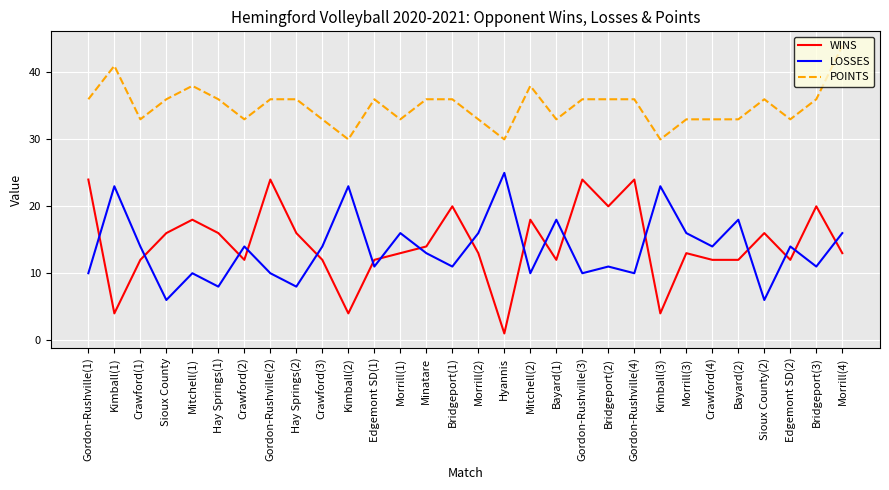

How many lines are shown in the chart?

3